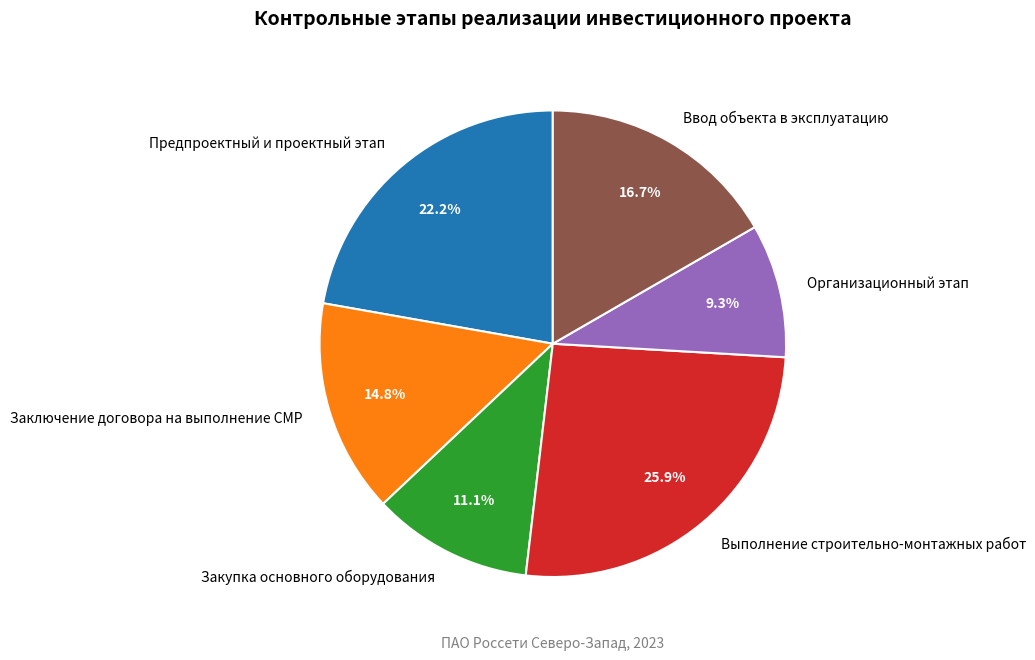

What percentage do Заключение договора на выполнение СМР and Закупка основного оборудования together represent?

25.9%